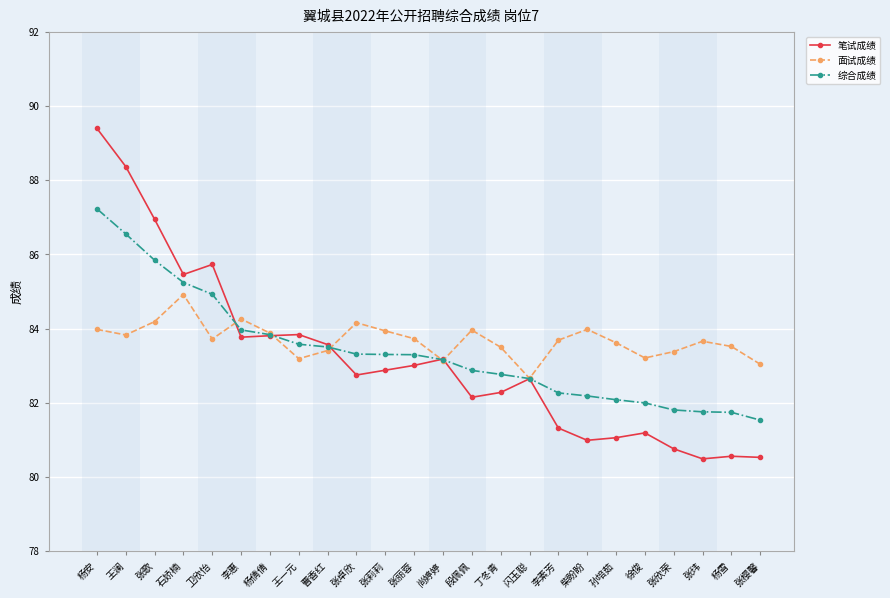

What is the average value of the 面试成绩 series?

83.7